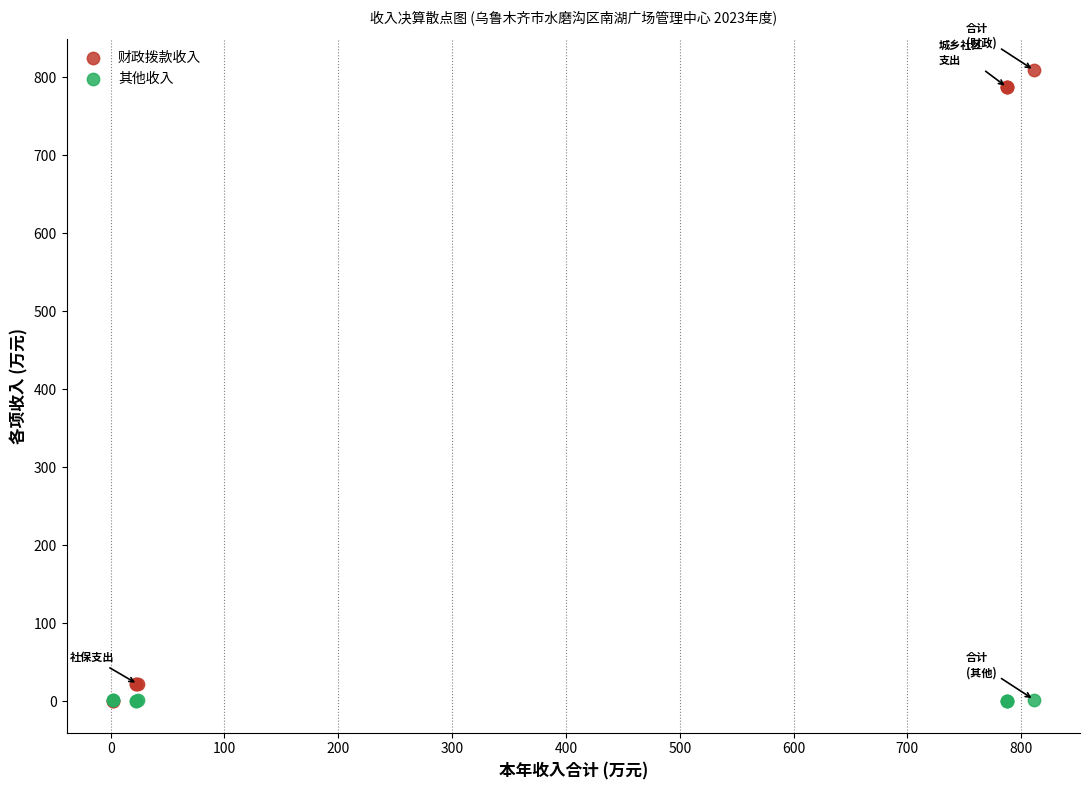

What are all the series names shown in the legend?

财政拨款收入, 其他收入